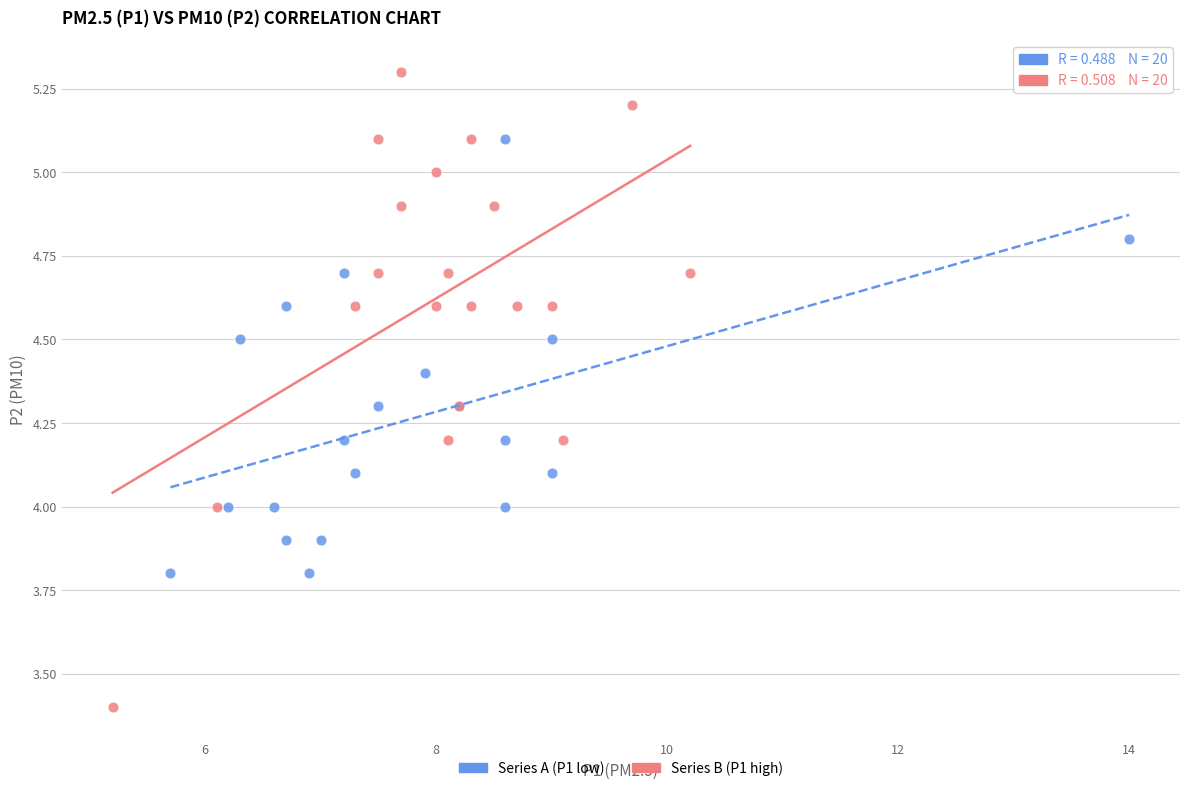

Which series has the largest Y range (max minus min)?

Series B (P1 high)